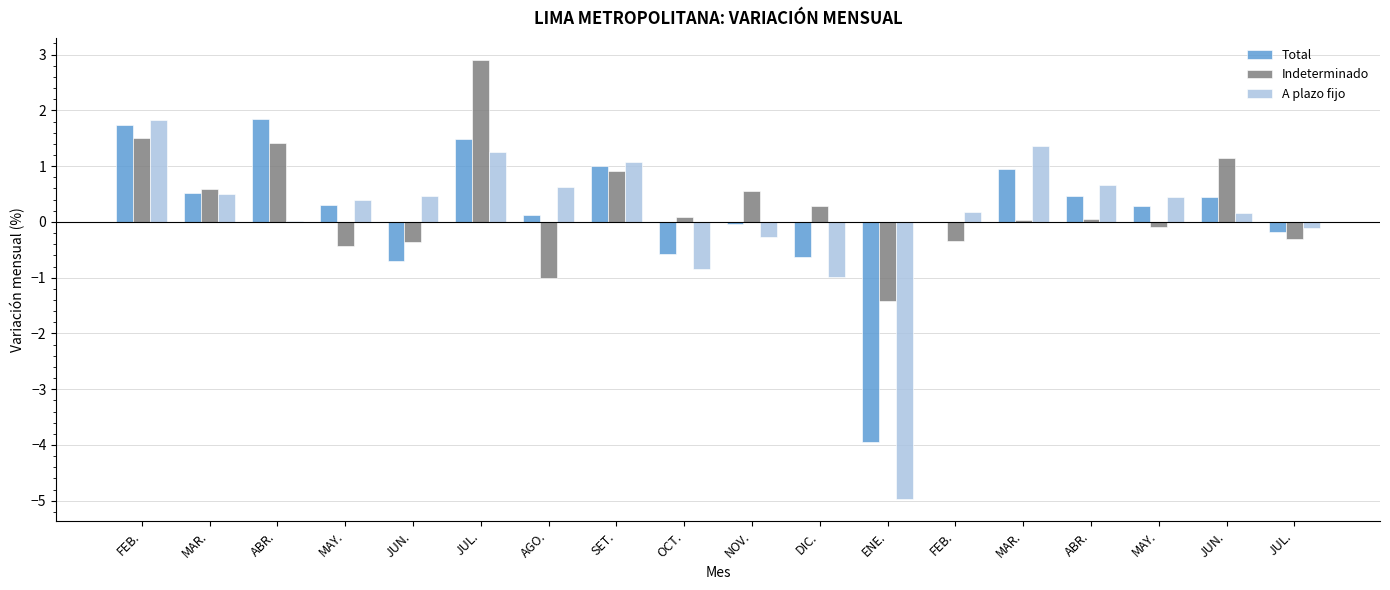

The Total series shows -1.0 at JUN.. True or false?

False